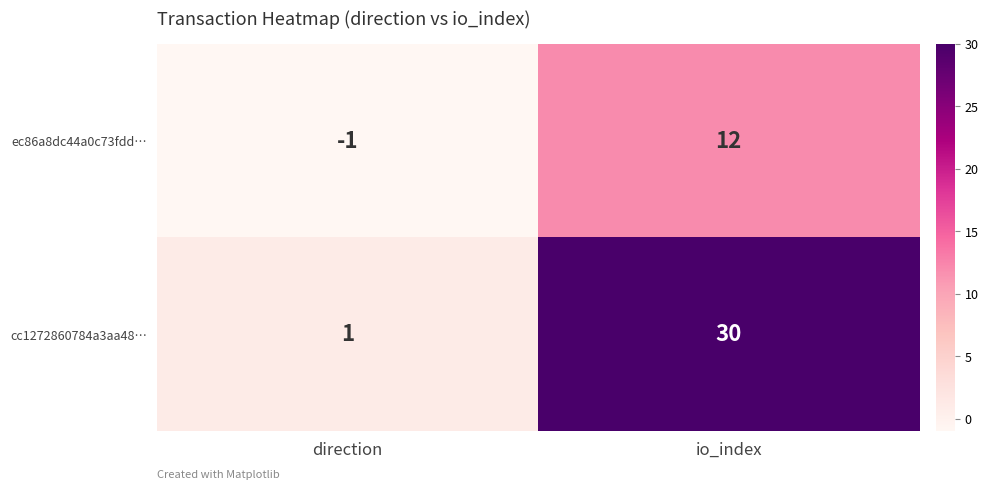

Which series has the widest spread of values?

cc1272860784a3aa48…